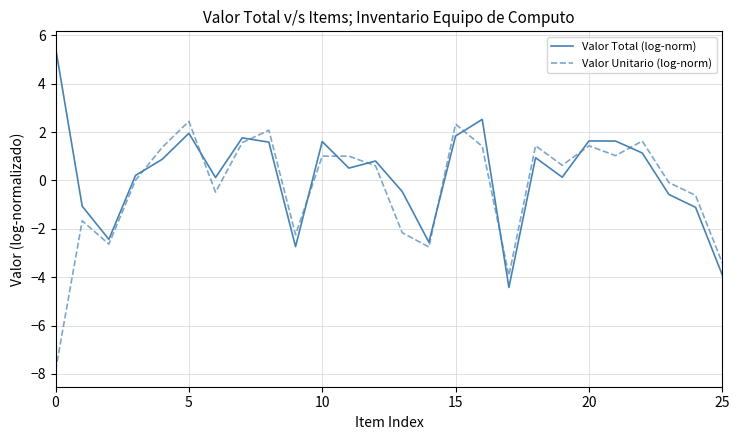

List the series in order of their peak value, highest first.

Valor Total (log-norm), Valor Unitario (log-norm)